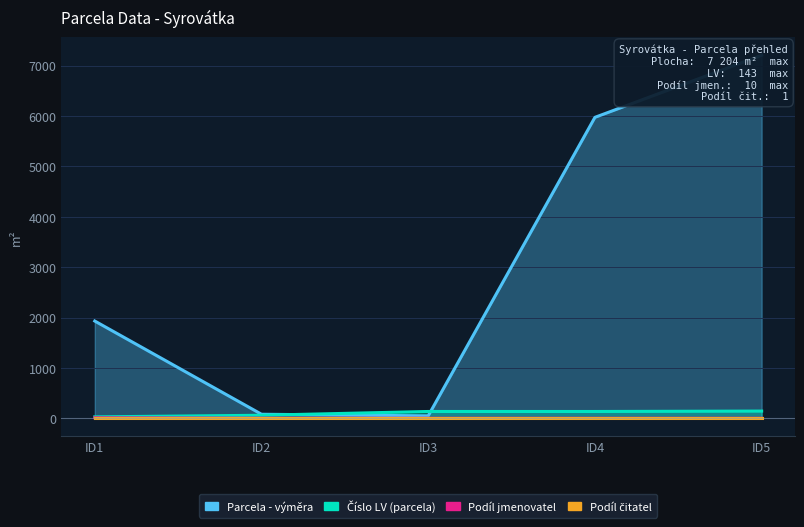

Between ID4 and ID1, which is larger?

ID4